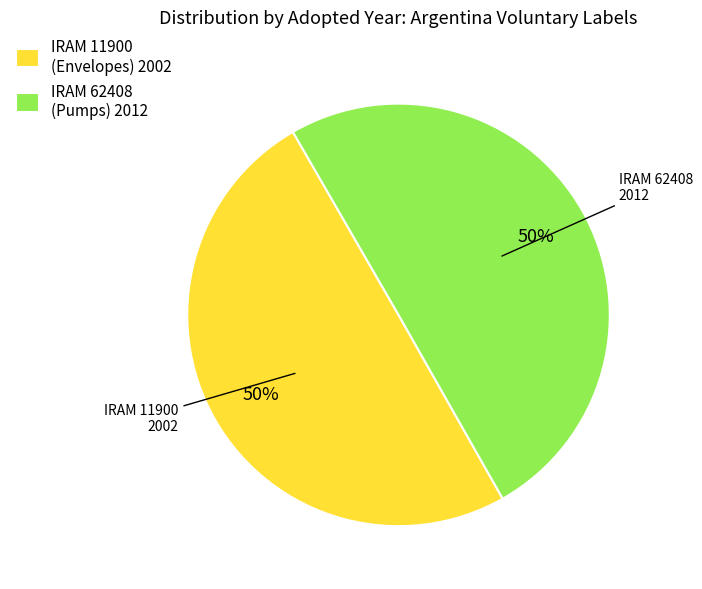

What is the ratio of the value at IRAM 11900 (Envelopes) 2002 to the value at IRAM 62408 (Pumps) 2012?

1.0